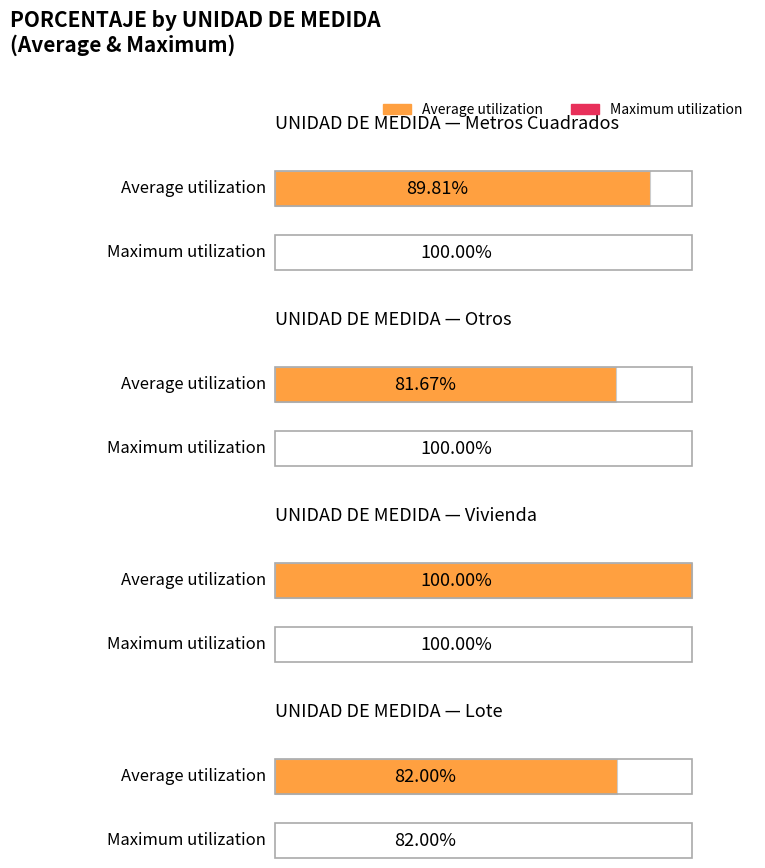

Are the bars grouped side by side (vs. stacked)?

Yes